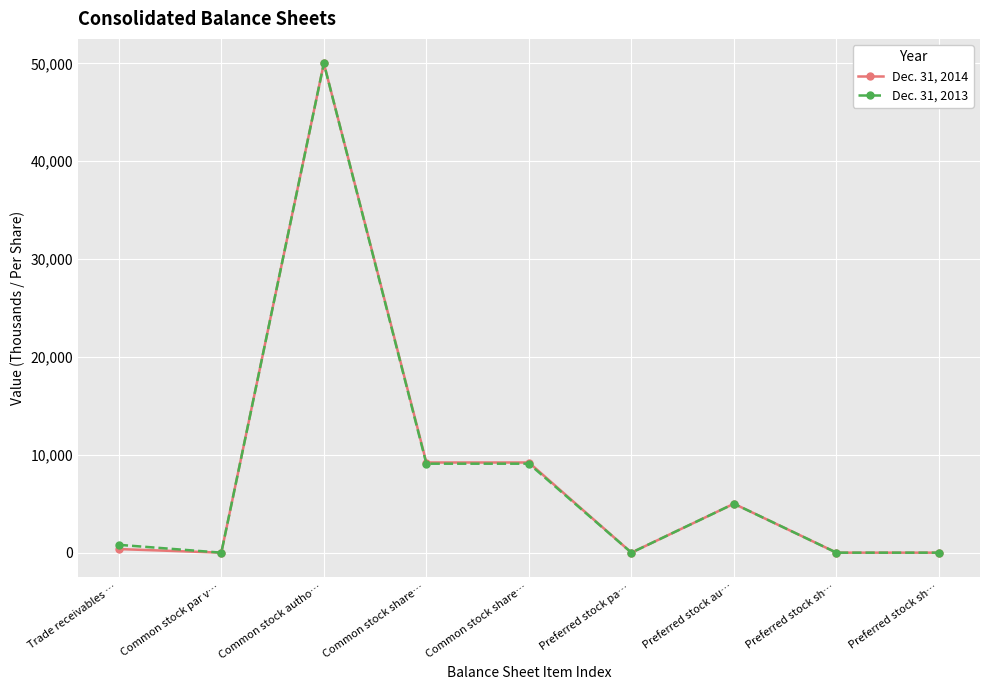

True or false: Dec. 31, 2014 and Dec. 31, 2013 cross at least once.

False